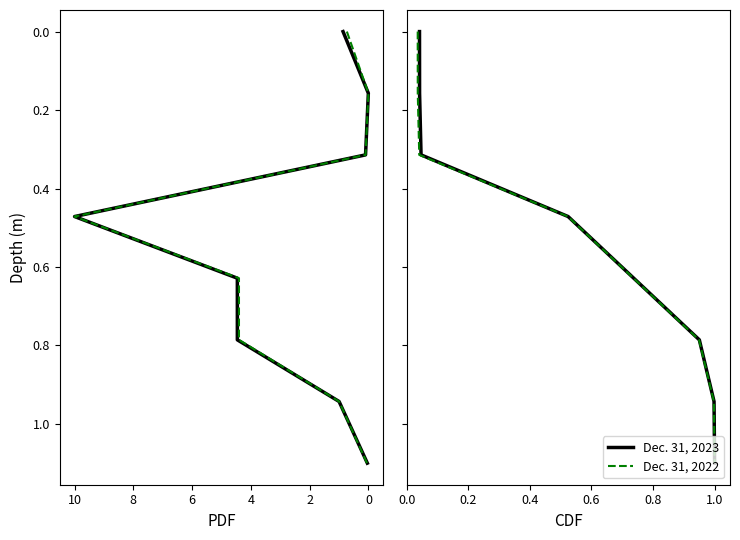

True or false: Dec. 31, 2022 and Dec. 31, 2023 cross at least once.

False